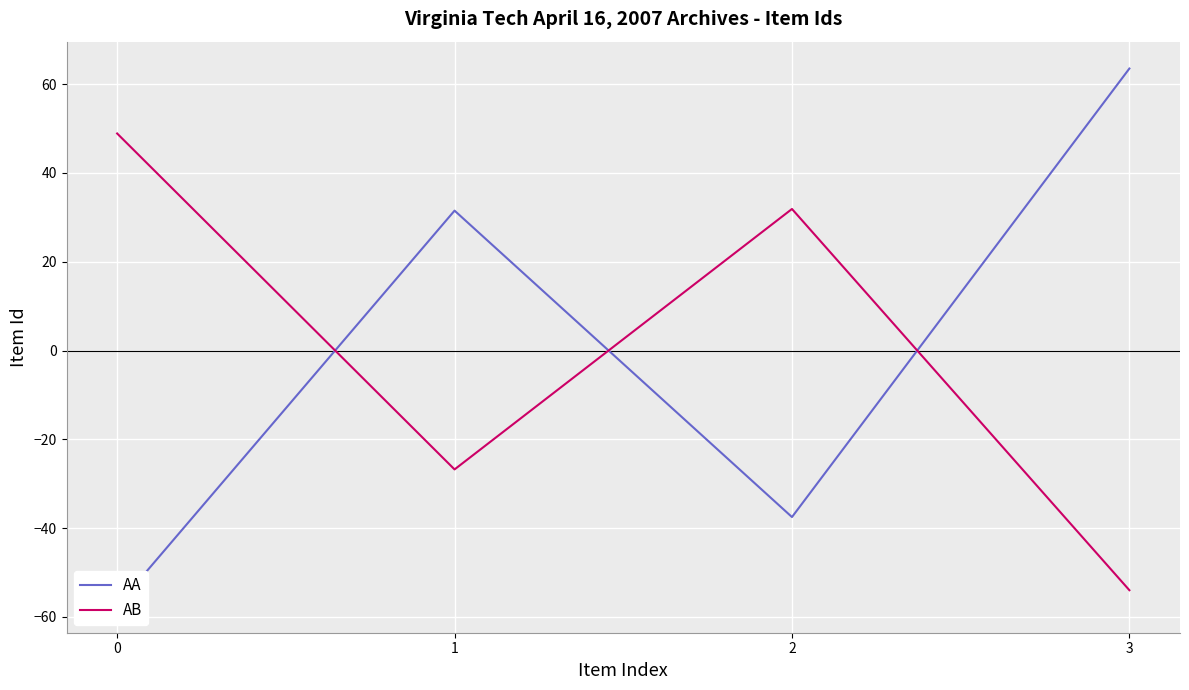

What is the difference between the AA values at 3 and 1?

32.0